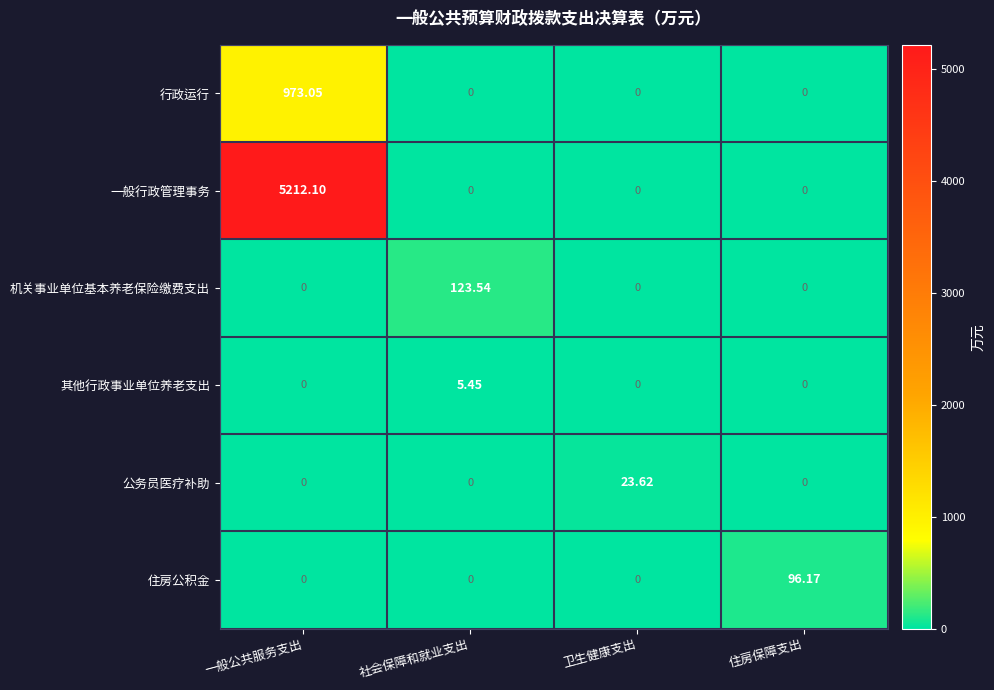

Which label corresponds to the largest value in the chart?

一般公共服务支出